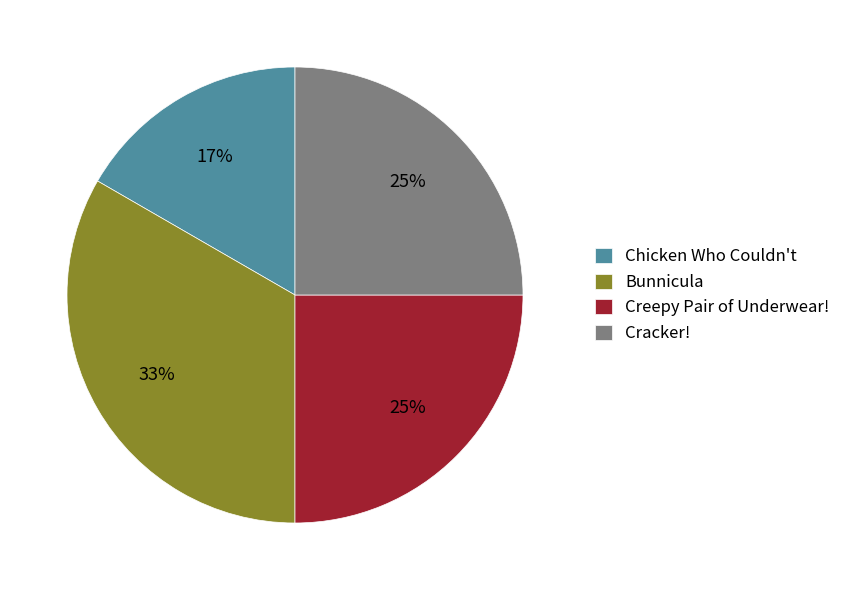

What is the largest slice in the pie chart?

Bunnicula